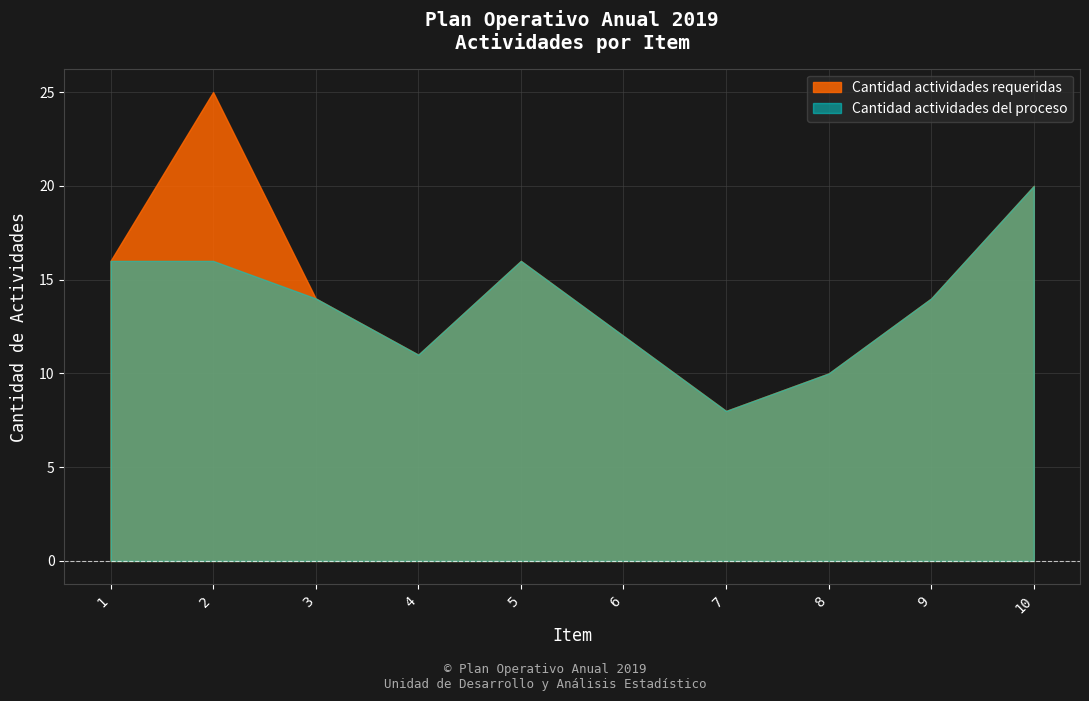

Is it true that Cantidad actividades requeridas equals 22 at 1?

False